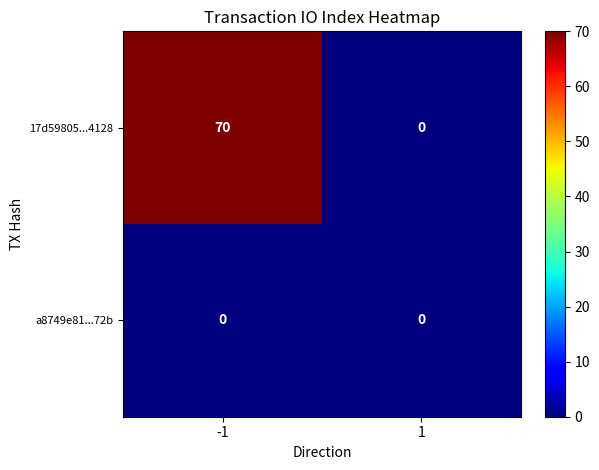

What is the difference between the highest and lowest values at -1?

70